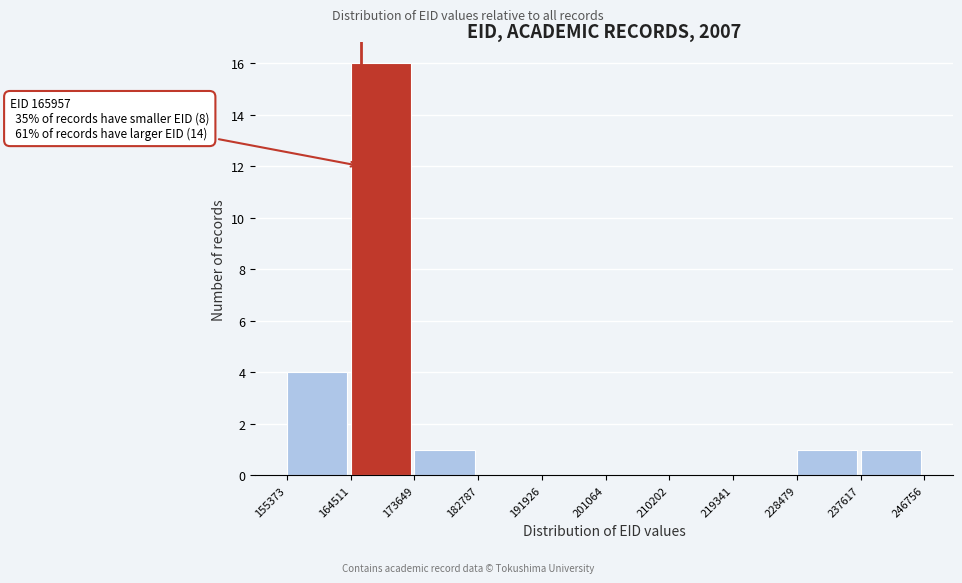

Which range on the x-axis has the tallest bar?

164511 to 173649